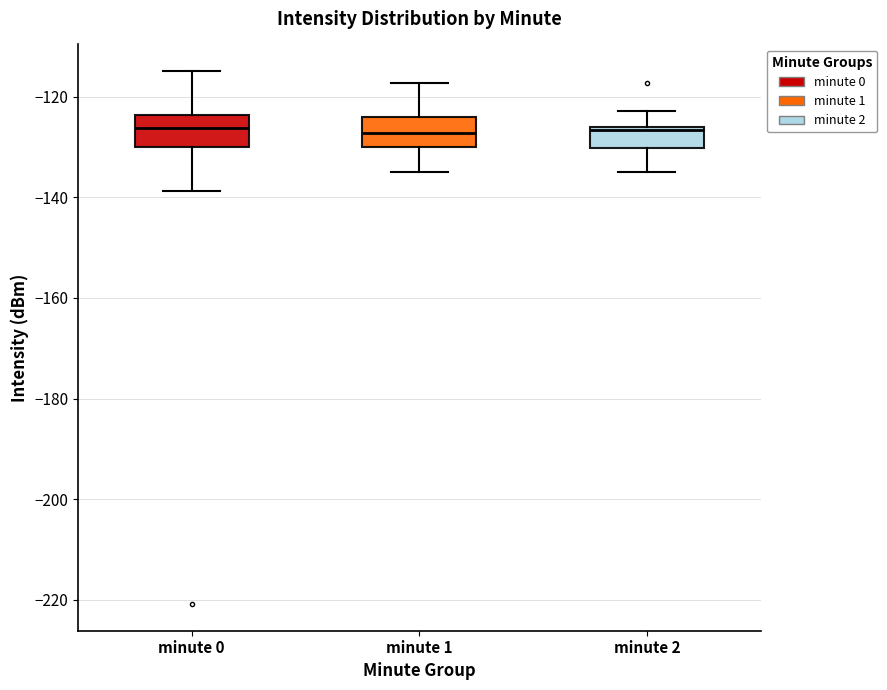

Where does the upper whisker of the box for minute 0 end on the y-axis? The values are not printed on the chart, so give them approximately, as read against the axis.

-114